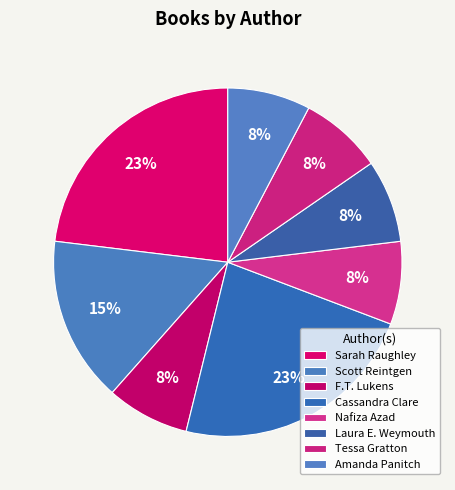

What percentage is NOT represented by Laura E. Weymouth?

91.2%